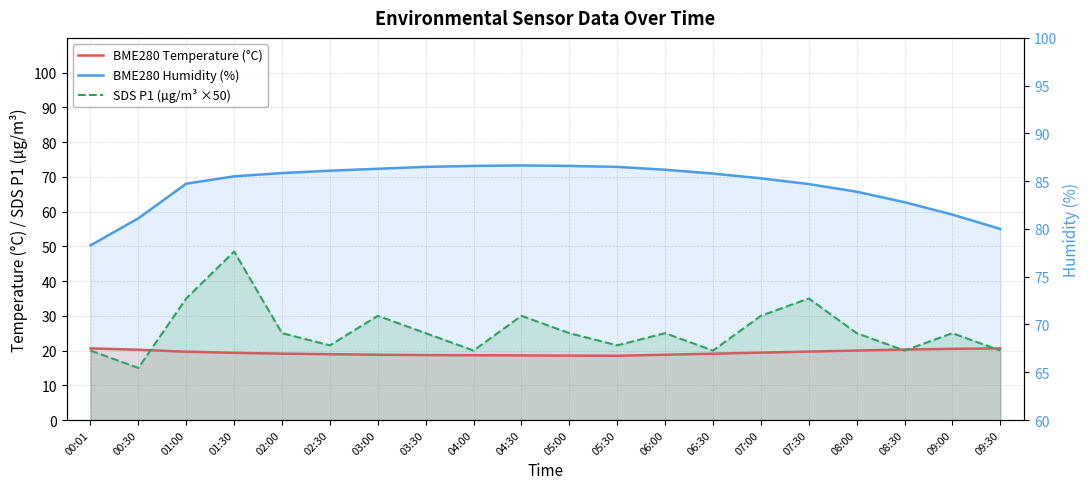

How many lines are shown in the chart?

3